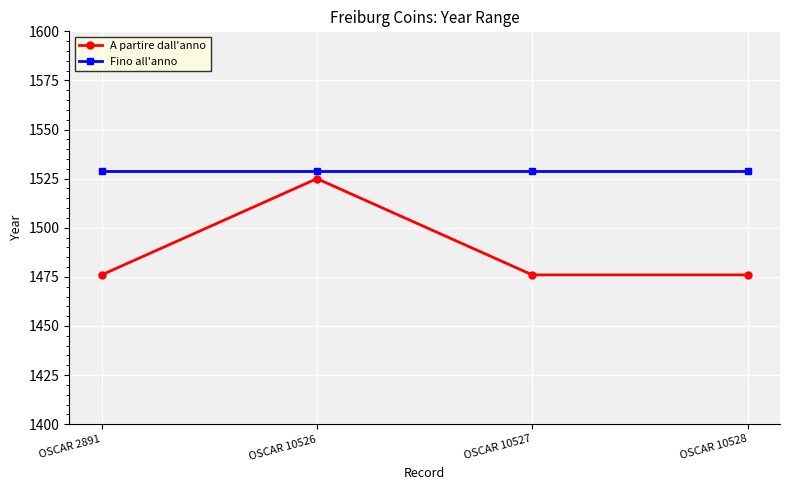

What is the sum of the Fino all'anno values at OSCAR 10527 and OSCAR 10526?

3058